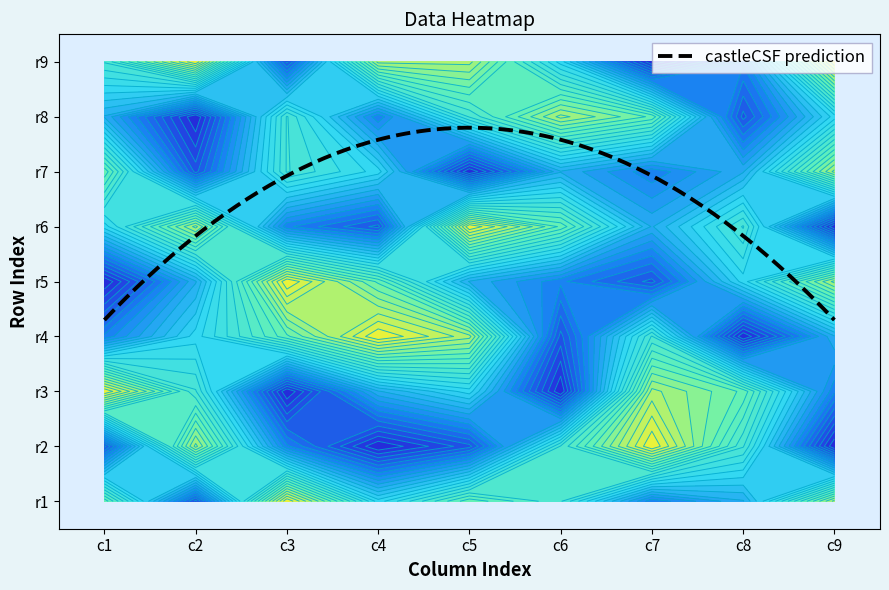

What is the difference between the highest and lowest values at 3?

8